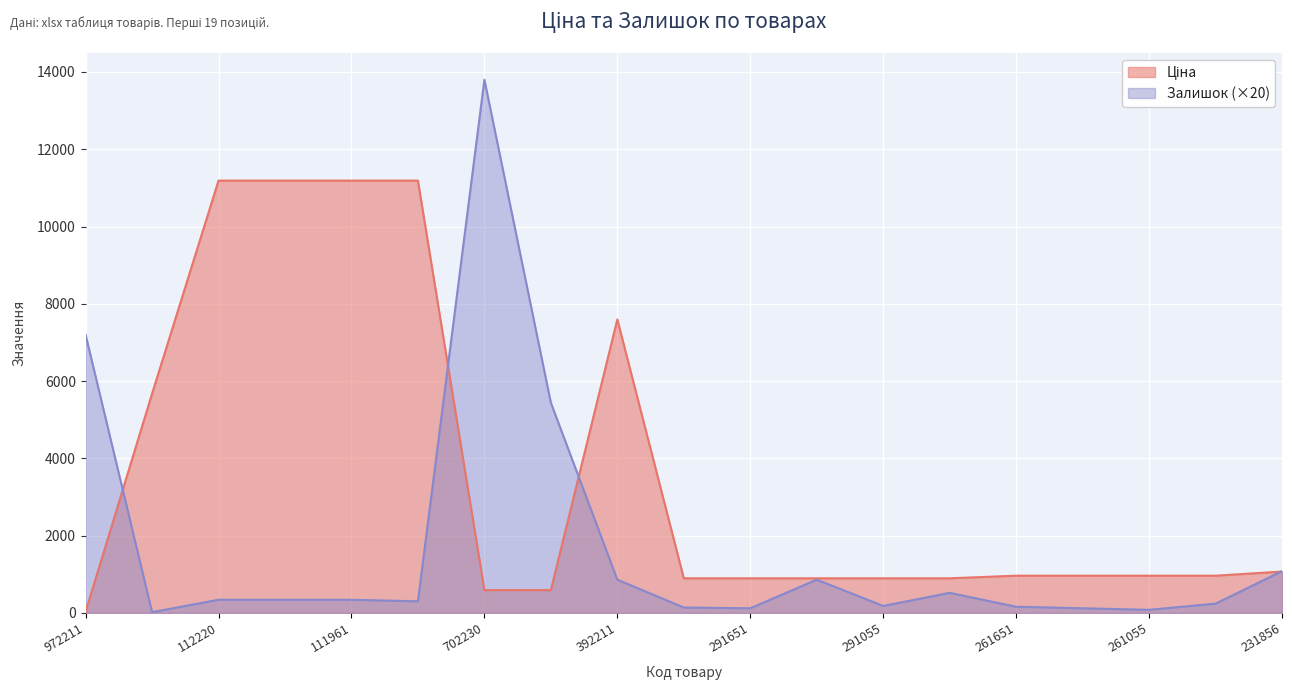

How many values in the Залишок series exceed 340?

7